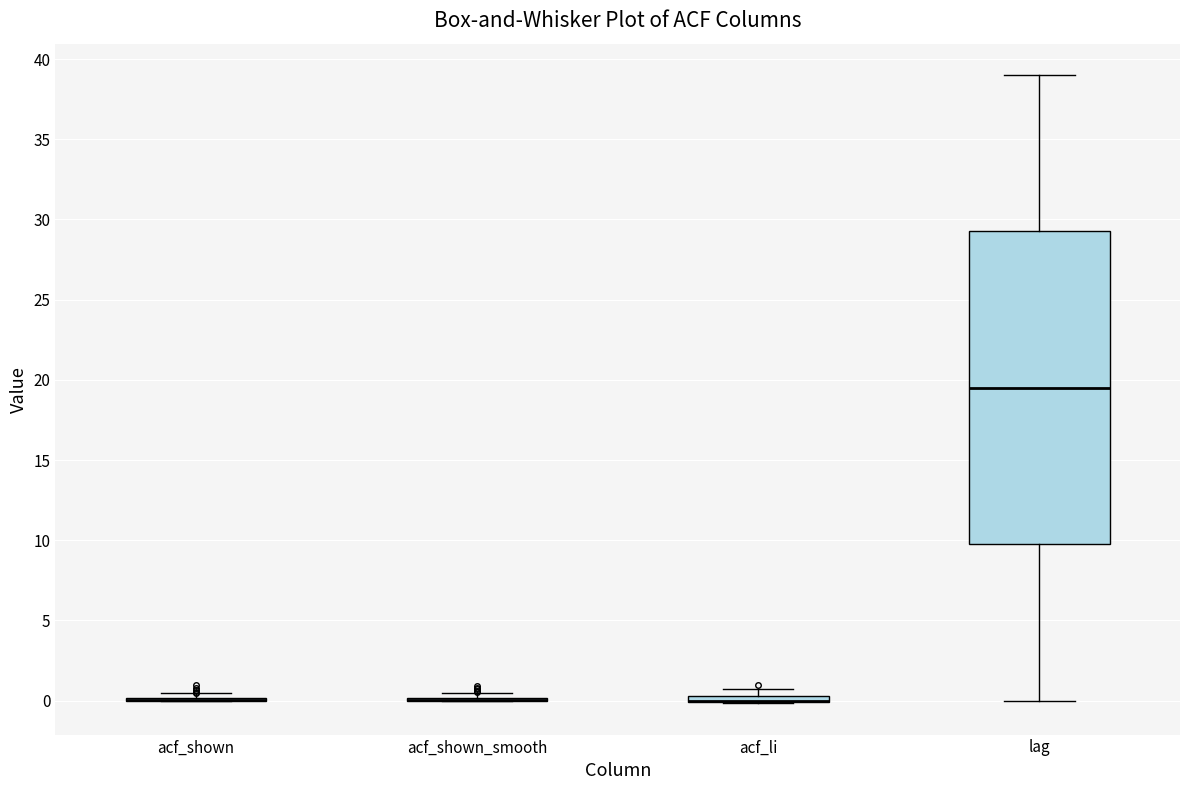

Which box is the tallest, from its lower edge to its upper edge?

lag